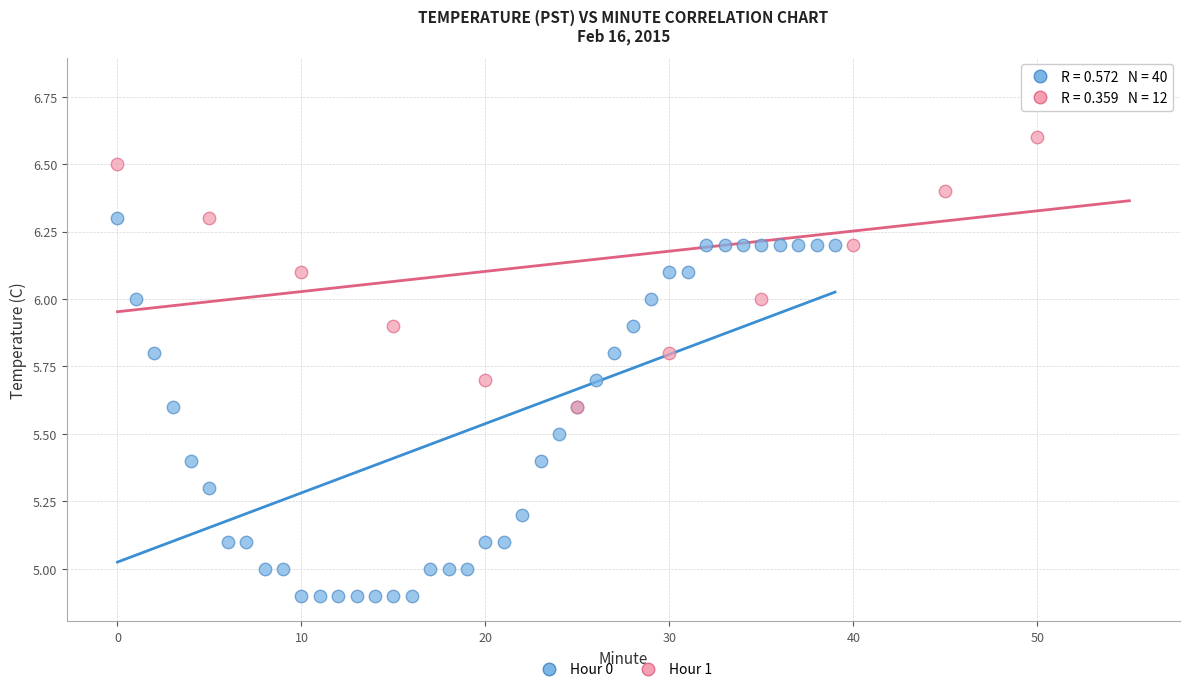

Which series reaches the maximum Y coordinate?

Hour 1